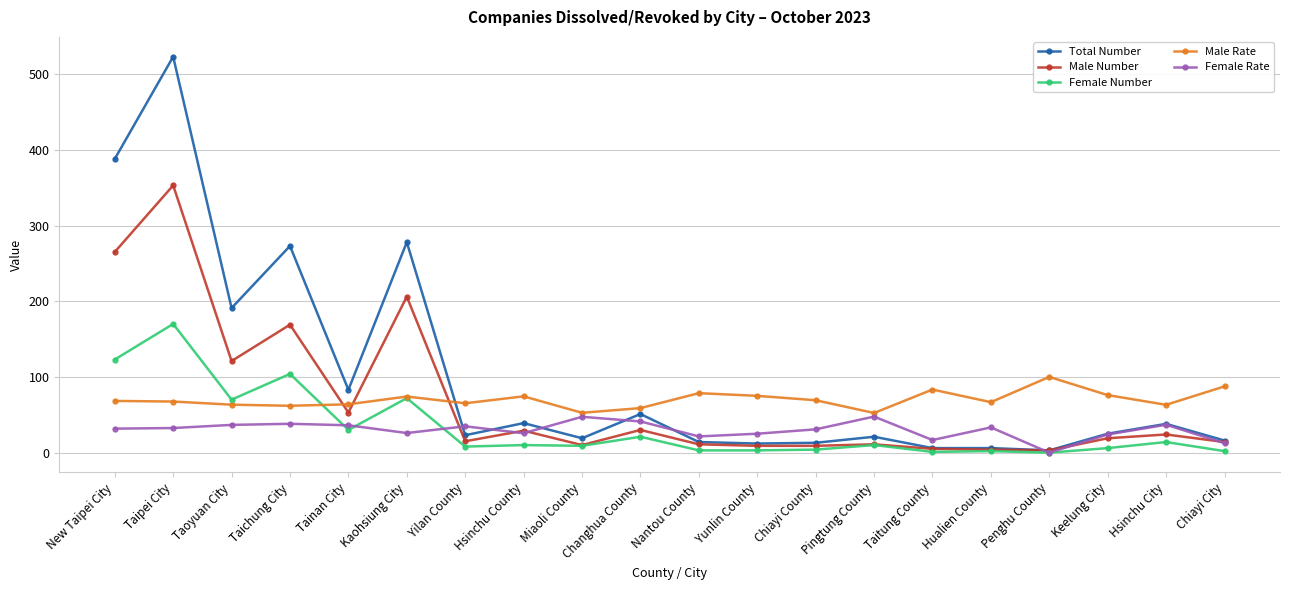

Where is the first local minimum for Male Number?

Taoyuan City